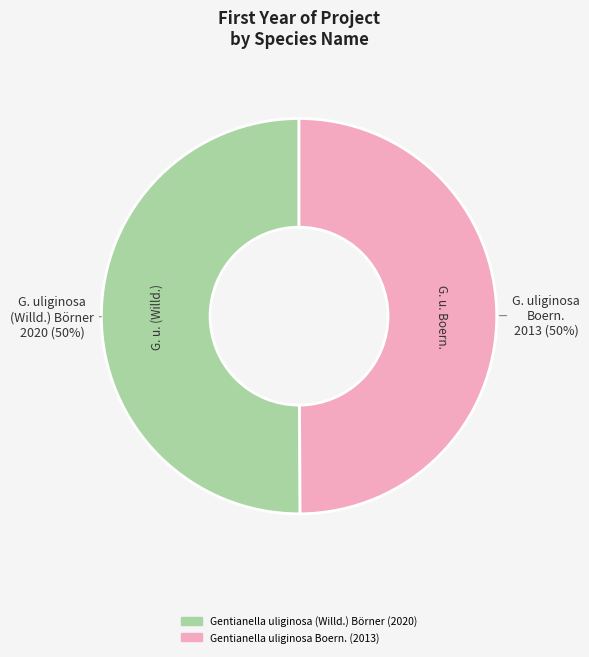

Is the sum of Gentianella uliginosa Boern. and Gentianella uliginosa (Willd.) Börner greater than half?

Yes